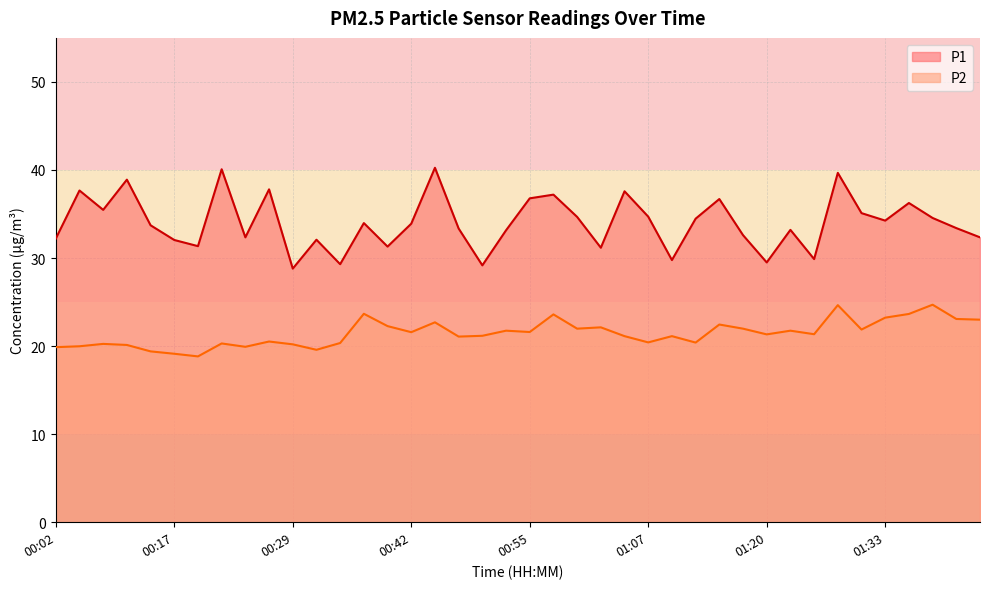

What is the difference between the maximum and second lowest values in the P1 series?

11.1